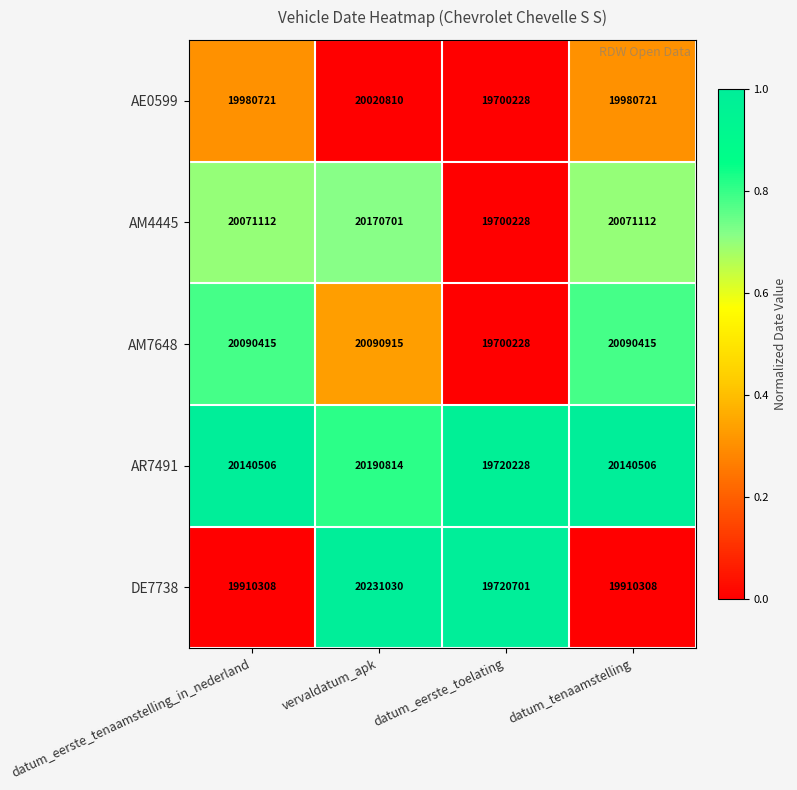

Count the AE0599 values in the range 19980721 to 20020810.

3